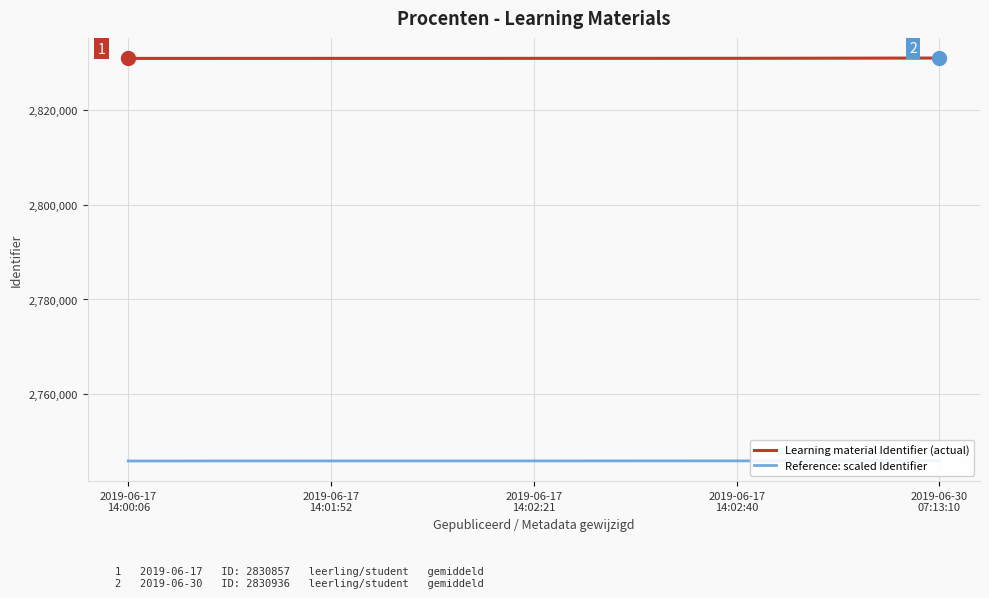

Which has a higher value, 2019-06-30
07:13:10 or 2019-06-17
14:00:06?

2019-06-30
07:13:10